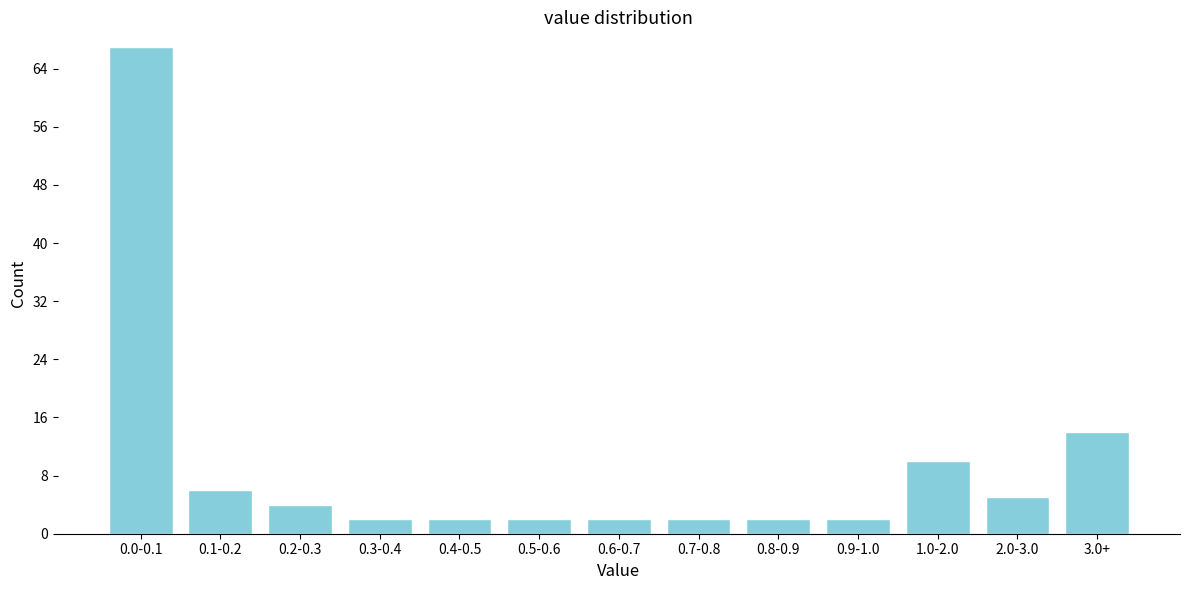

Reading left to right, extract all data points from this chart.

67	6	4	2	2	2	2	2	2	2	10	5	14